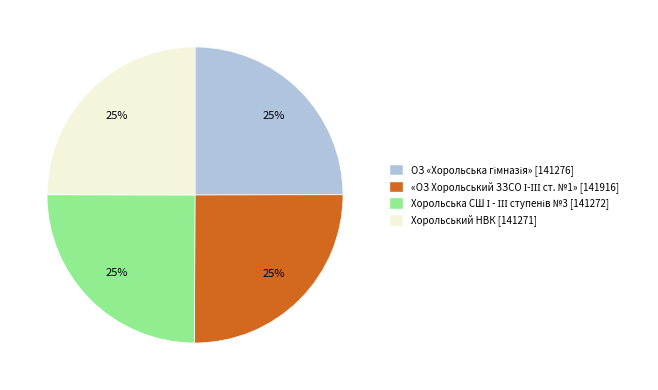

The Хорольський НВК [141271] slice represents 12% of the pie. True or false?

False